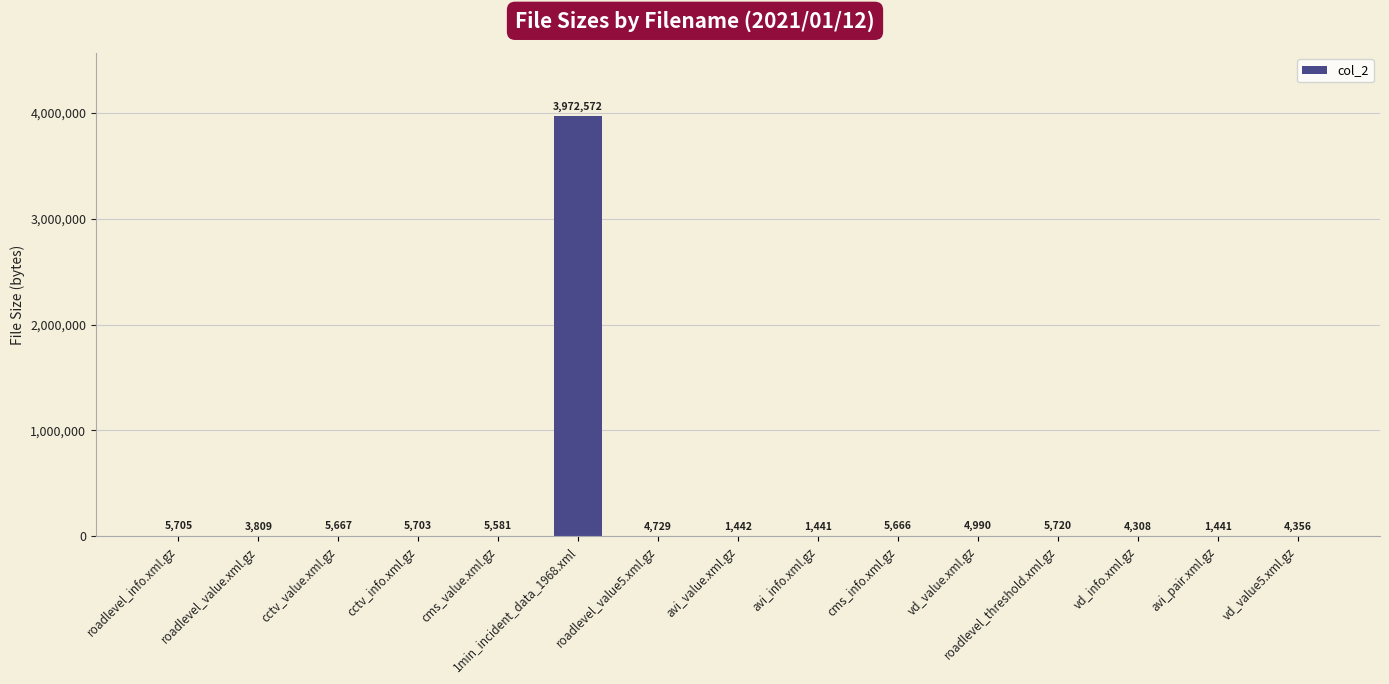

How many series are shown in this chart?

1